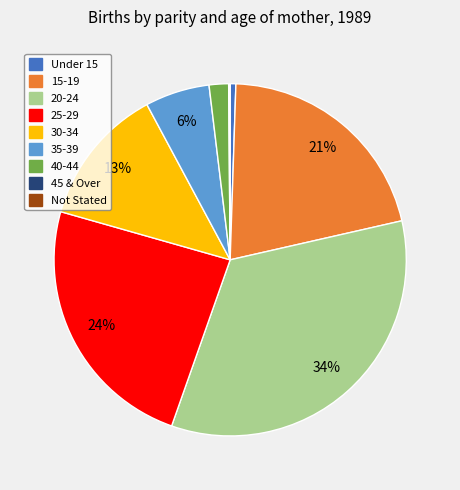

To the nearest percent, what portion does 20-24 represent?

34%